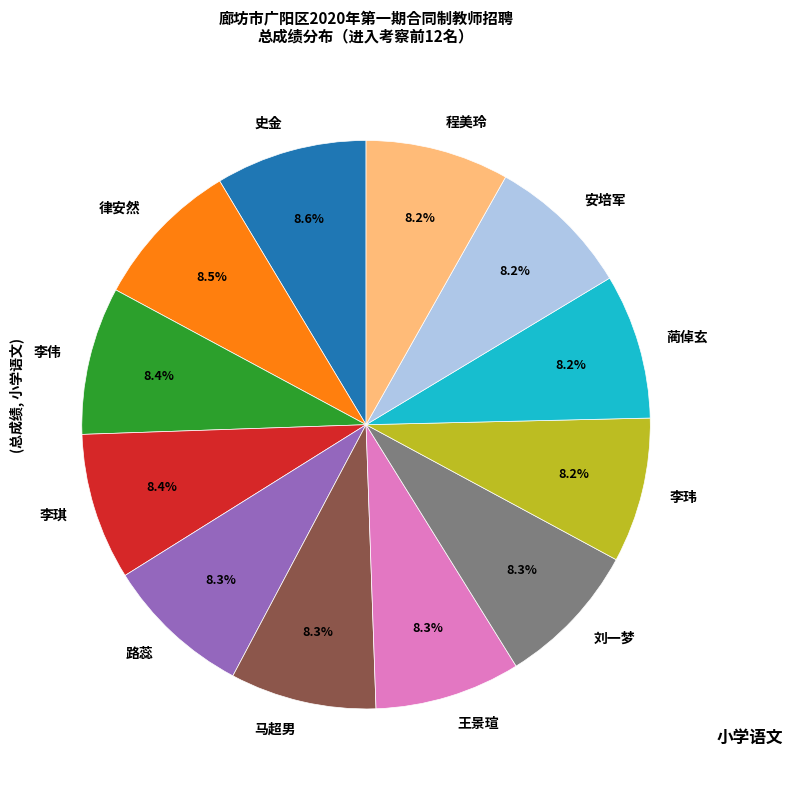

How many slices are in this pie chart?

12